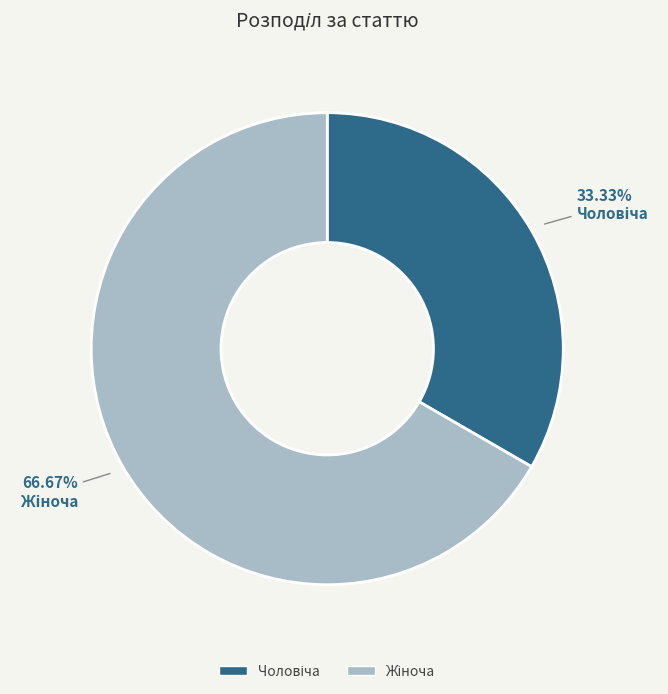

Is there a majority slice in this chart?

Yes